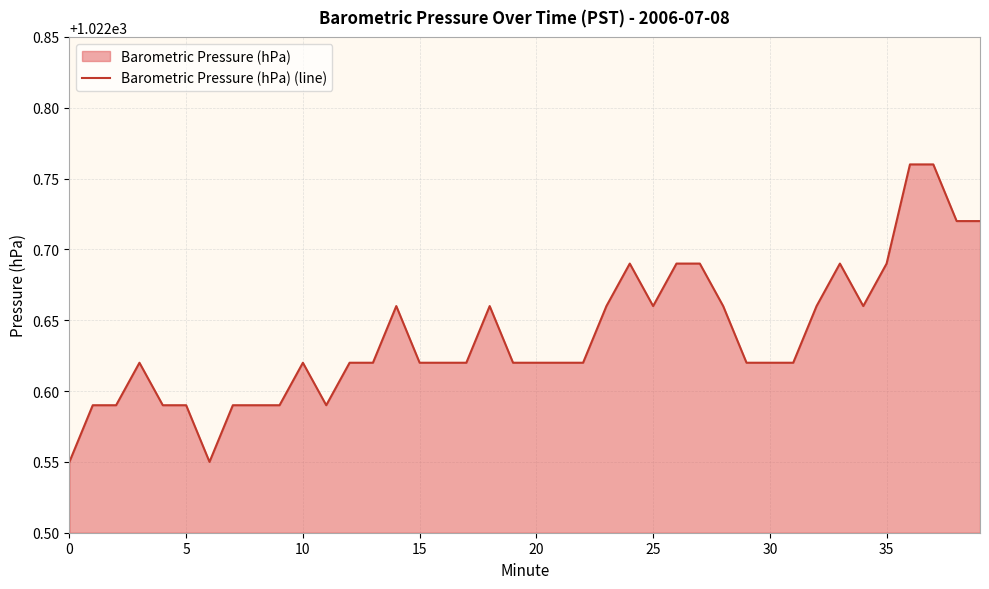

What is the label of the 2nd point from the right?

38